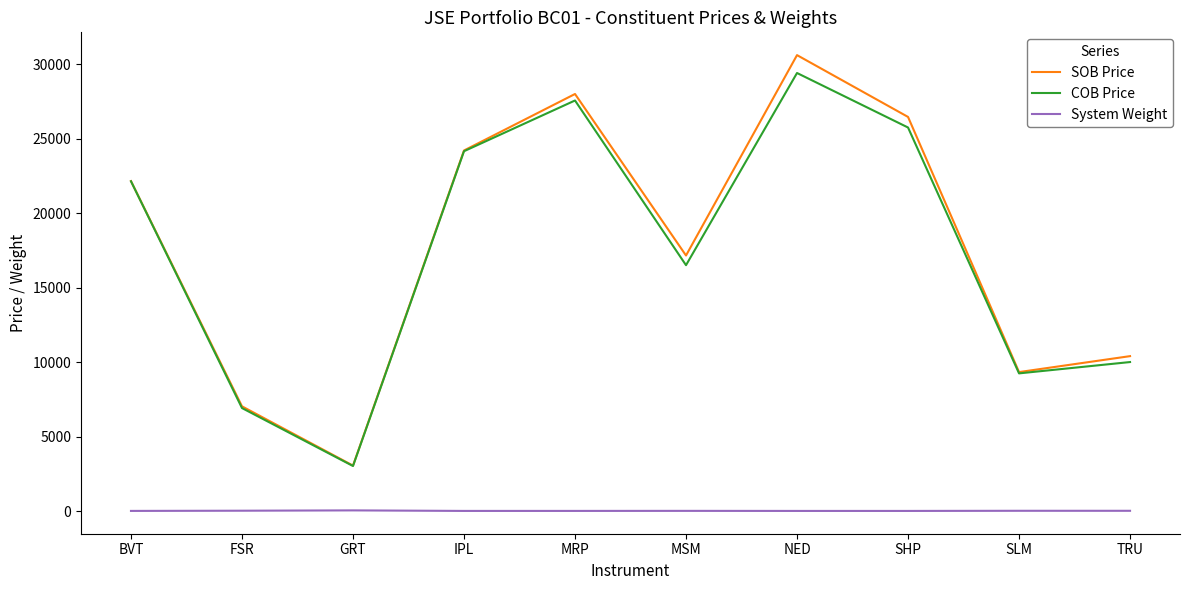

Which category has the lowest value in the COB Price series?

GRT